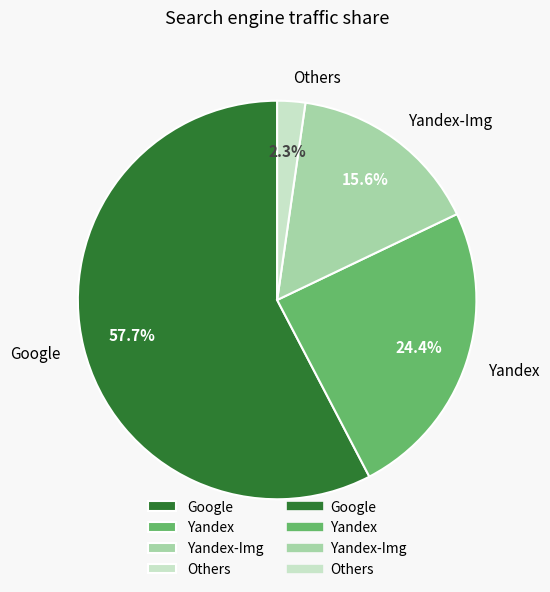

To the nearest percent, what is the difference between the largest and smallest slice percentages?

55%